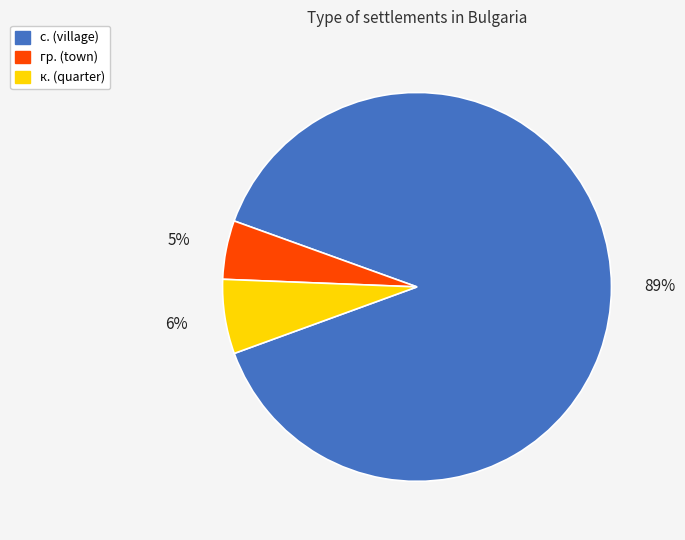

Does any single category account for the majority?

Yes